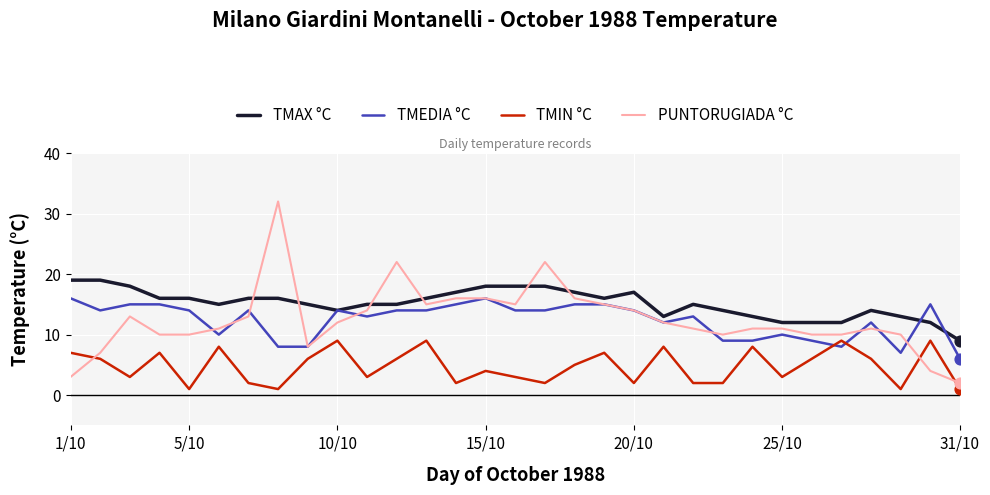

What are all the series names shown in the legend?

TMAX °C, TMEDIA °C, TMIN °C, PUNTORUGIADA °C